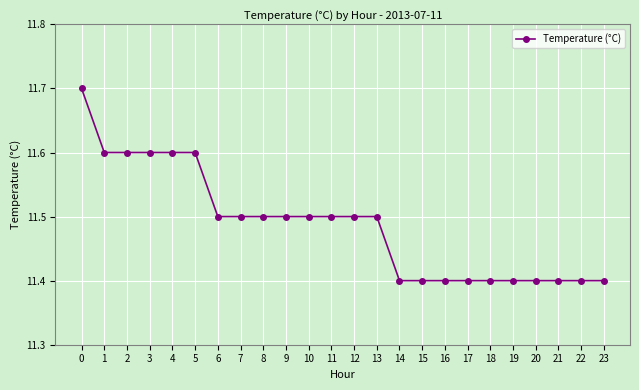

Is this an area chart (filled region under the line)?

No